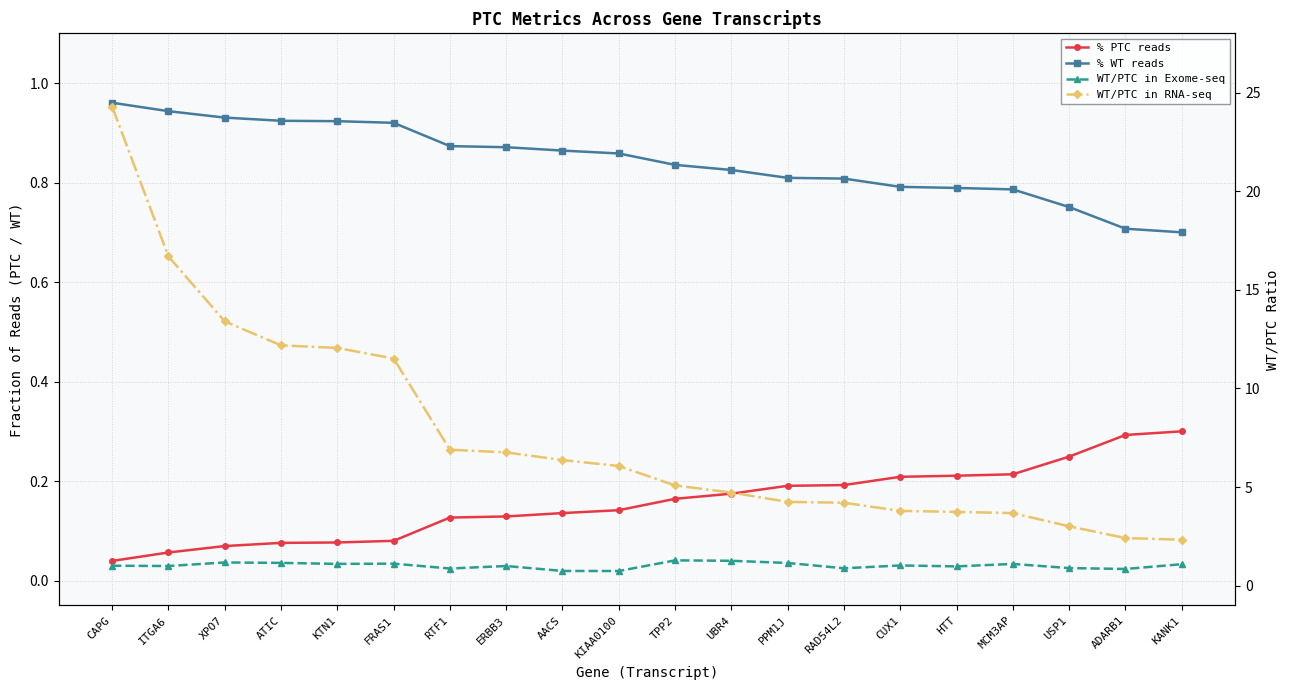

Count the number of categories in the chart.

20